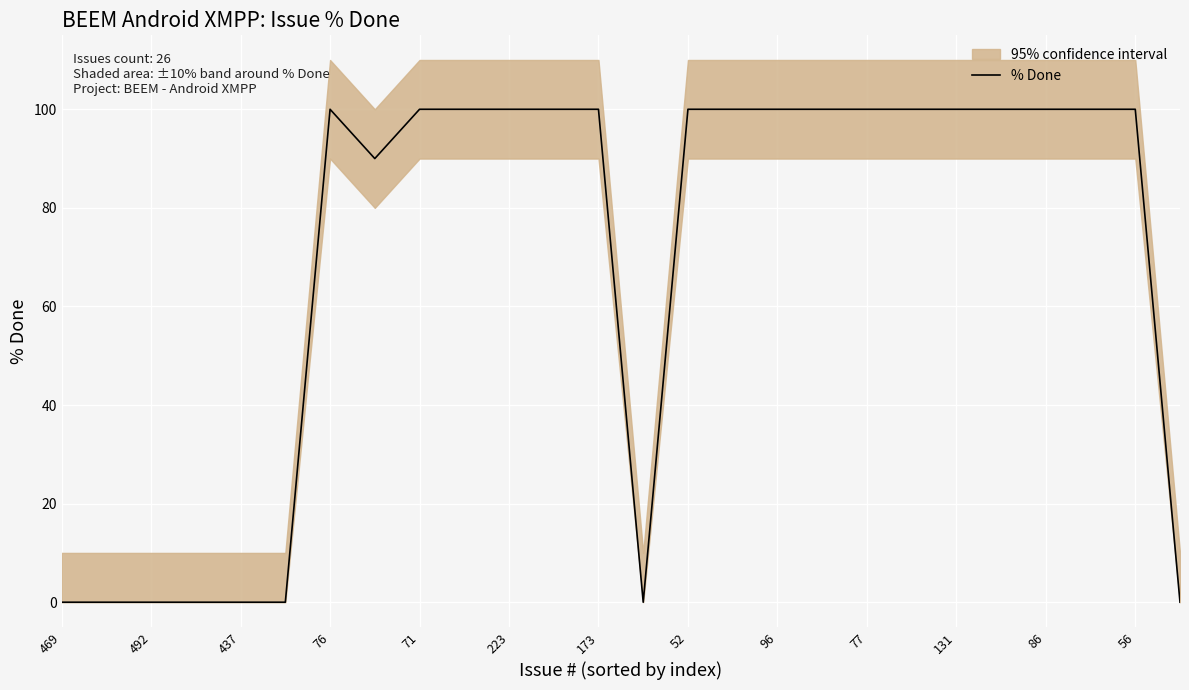

The % Done series shows 0 at 492. True or false?

True